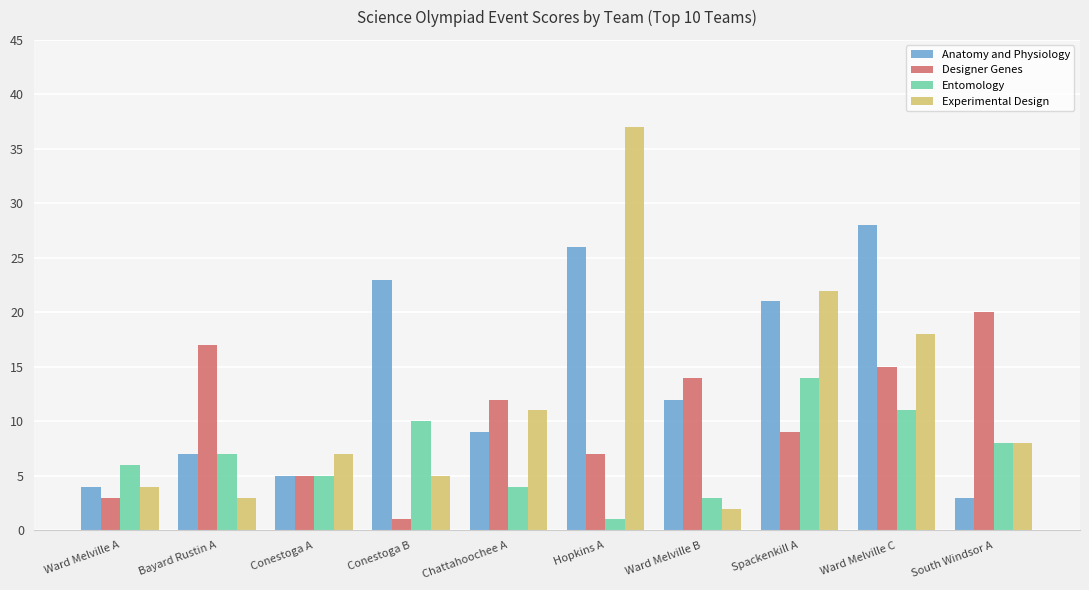

Read the Anatomy and Physiology value at Spackenkill A.

21